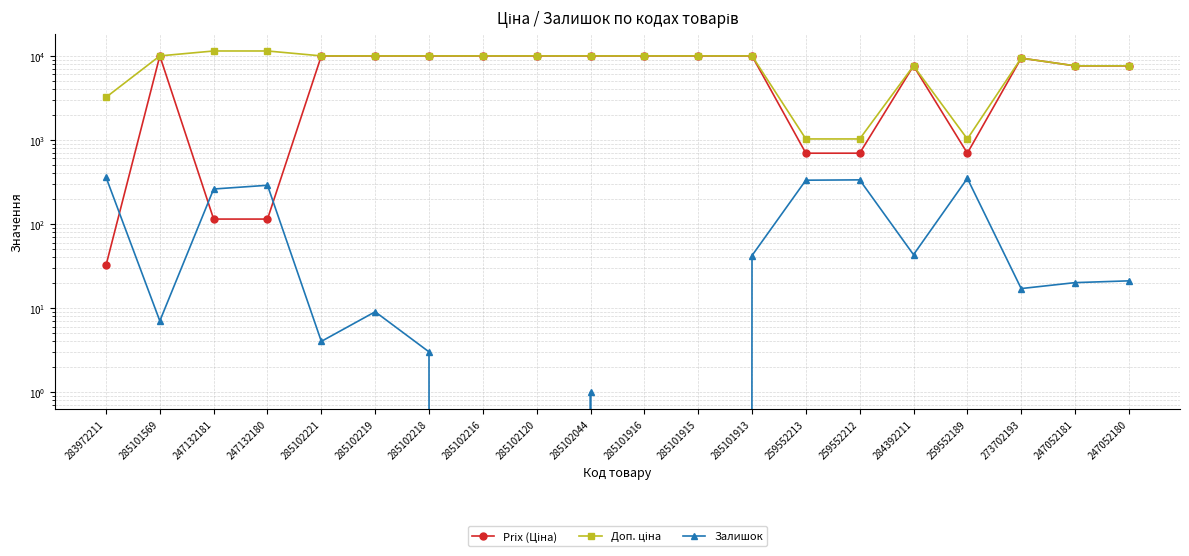

True or false: Prix (Ціна) and Доп. ціна intersect in this chart.

False